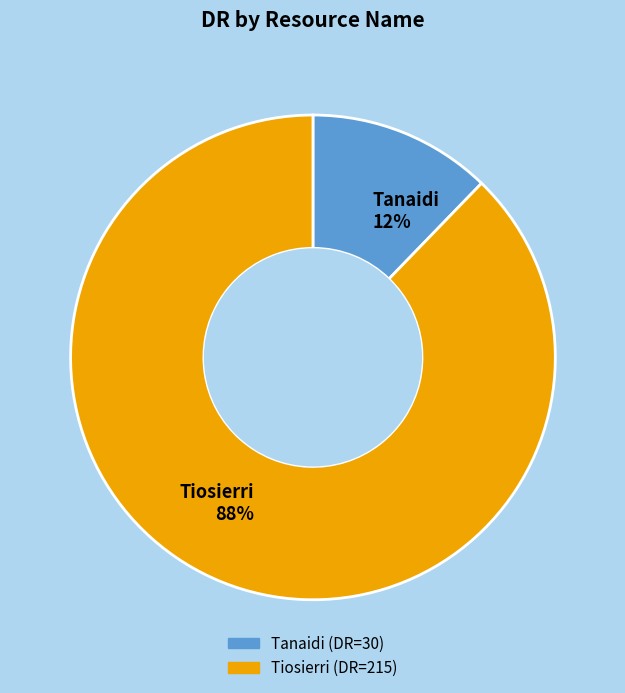

Combined, do Tanaidi and Tiosierri account for over 50%?

Yes